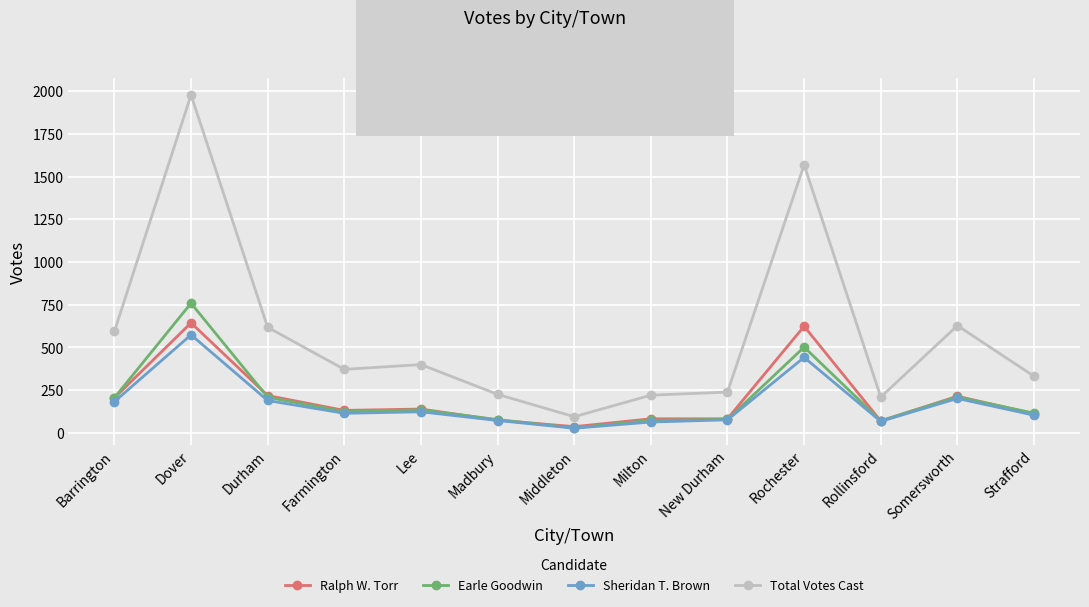

What are all the series names shown in the legend?

Ralph W. Torr, Earle Goodwin, Sheridan T. Brown, Total Votes Cast